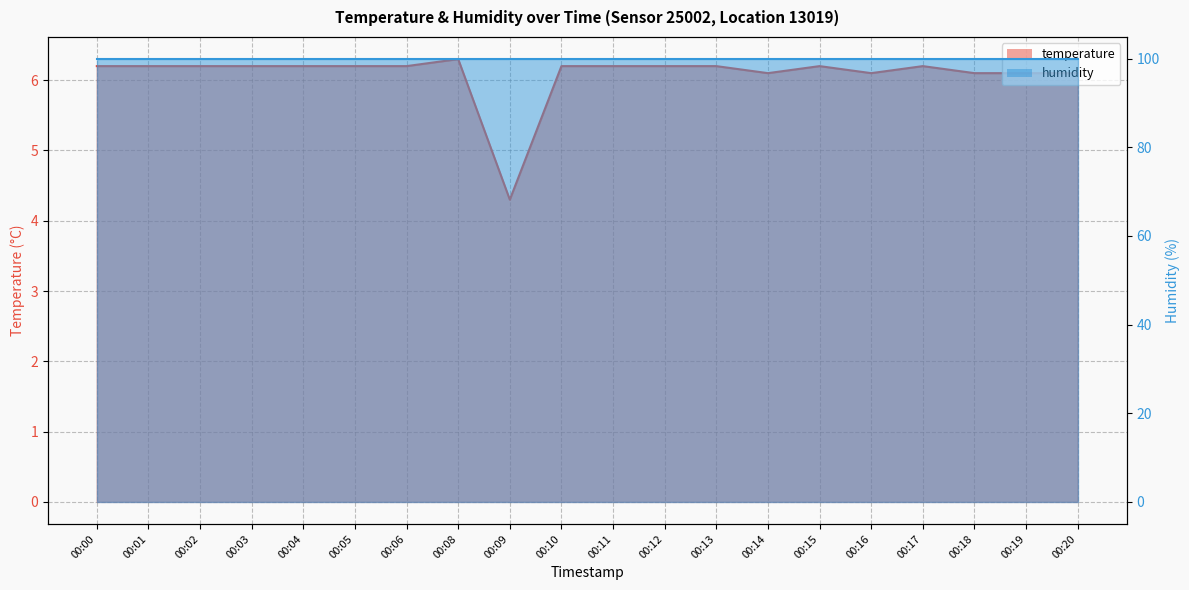

Between 00:10 and 00:19, which is larger?

00:10